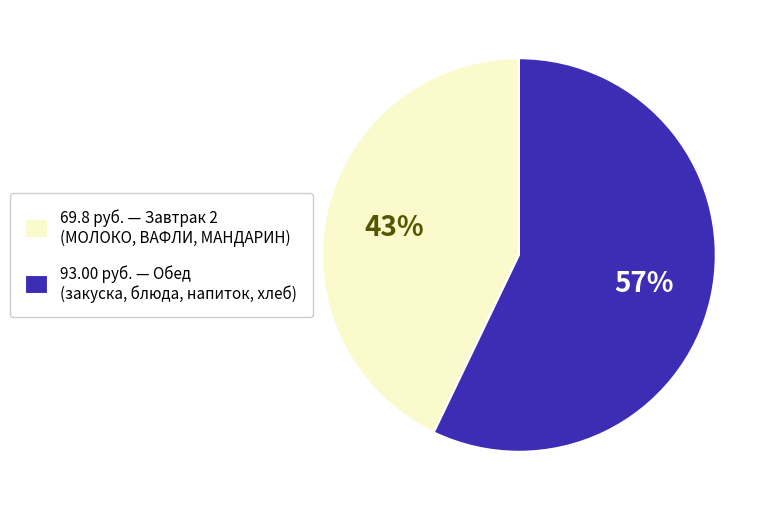

Which category has the biggest portion of the pie?

93.00 руб. — Обед (закуска, блюда, напиток, хлеб)